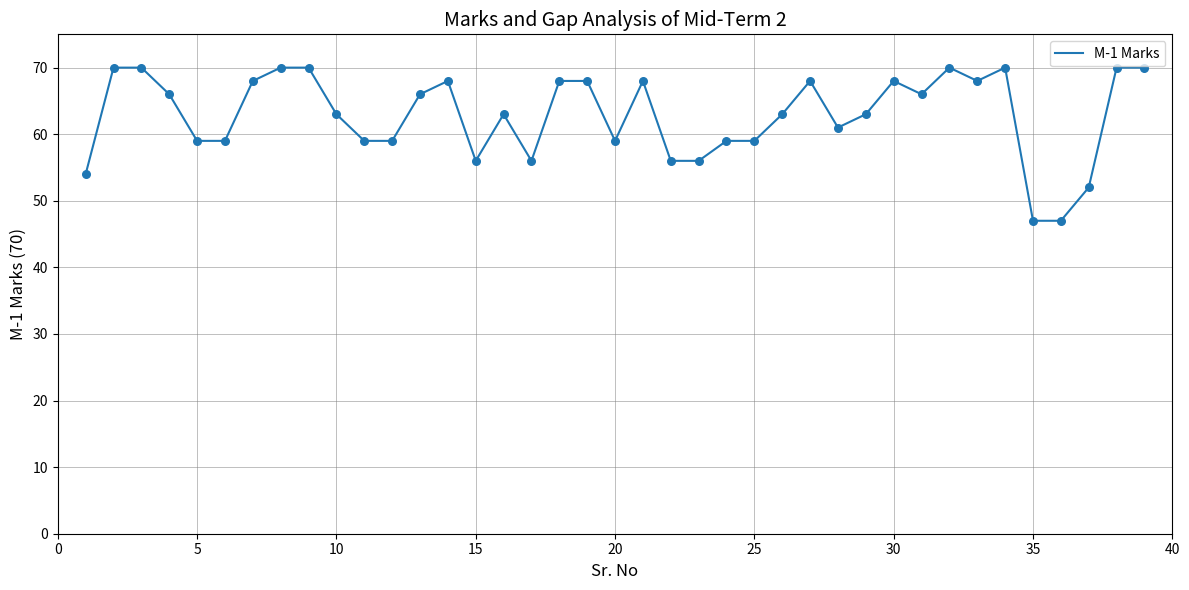

What is the maximum value shown in the chart?

70